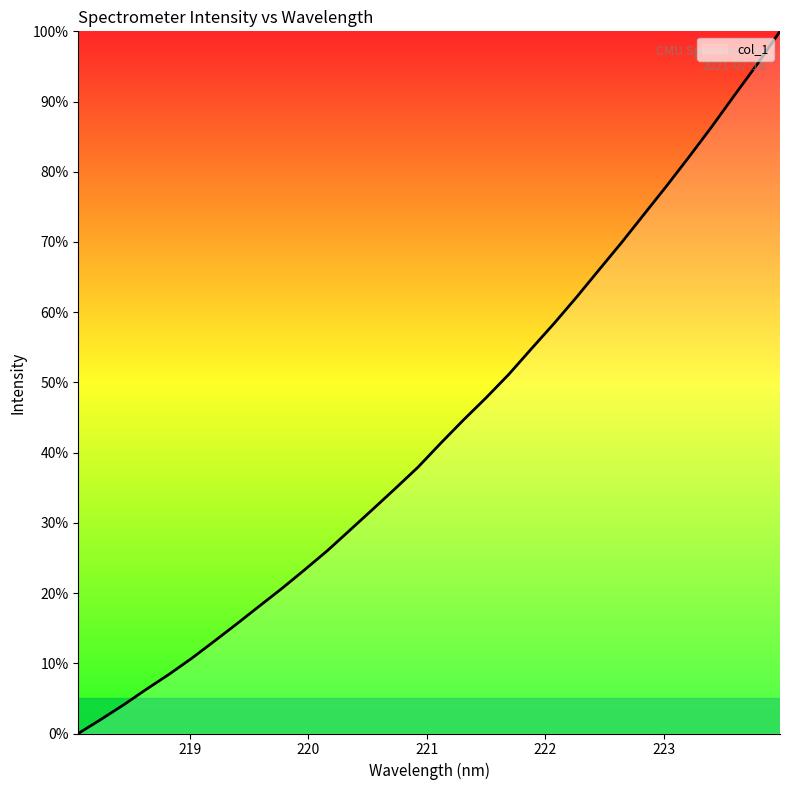

What is the maximum value shown in the chart?

100.0